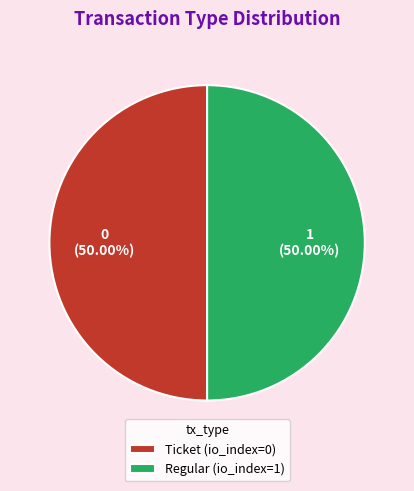

What is the ratio of the value at Ticket (io_index=0) to the value at Regular (io_index=1)?

1.0